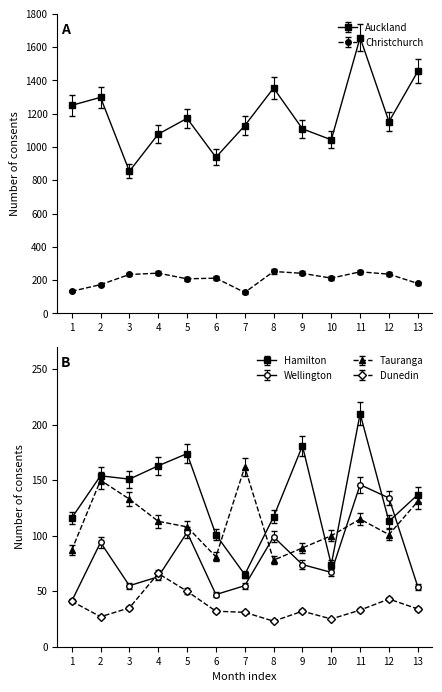

Is it true that Wellington equals 34 at 2?

False